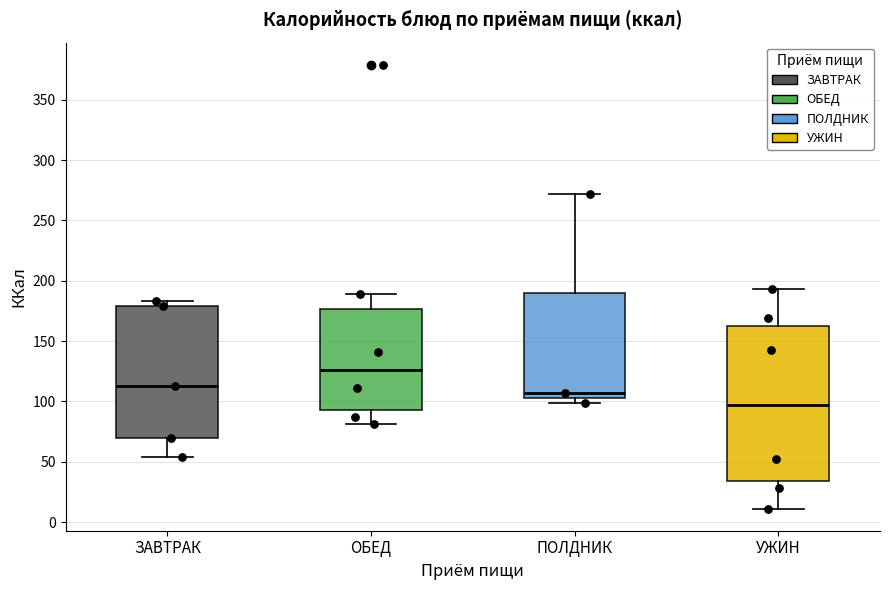

Reading left to right, transcribe this box plot: for each box, give where its median line is, the range the box spans, and where its two whiskers end, as read against the y-axis. The values are not printed on the chart, so give them approximately, as read against the axis.

ЗАВТРАК: median 115, box 70 to 180, whiskers 55 to 185
ОБЕД: median 125, box 95 to 175, whiskers 80 to 190
ПОЛДНИК: median 105 (just above the box's lower edge), box 105 to 190, whiskers 100 to 270
УЖИН: median 95, box 35 to 165, whiskers 10 to 195